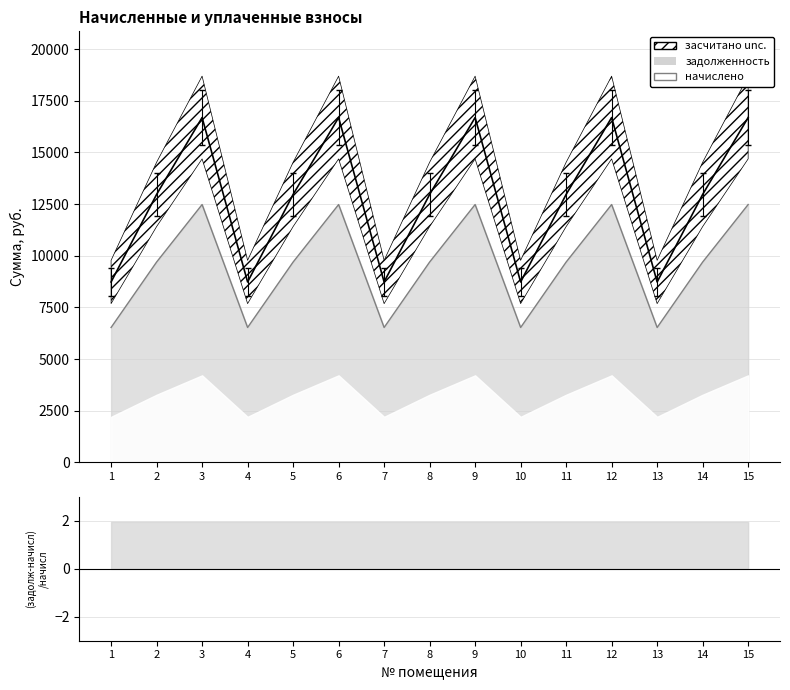

Which has a higher value, 12 or 1?

12